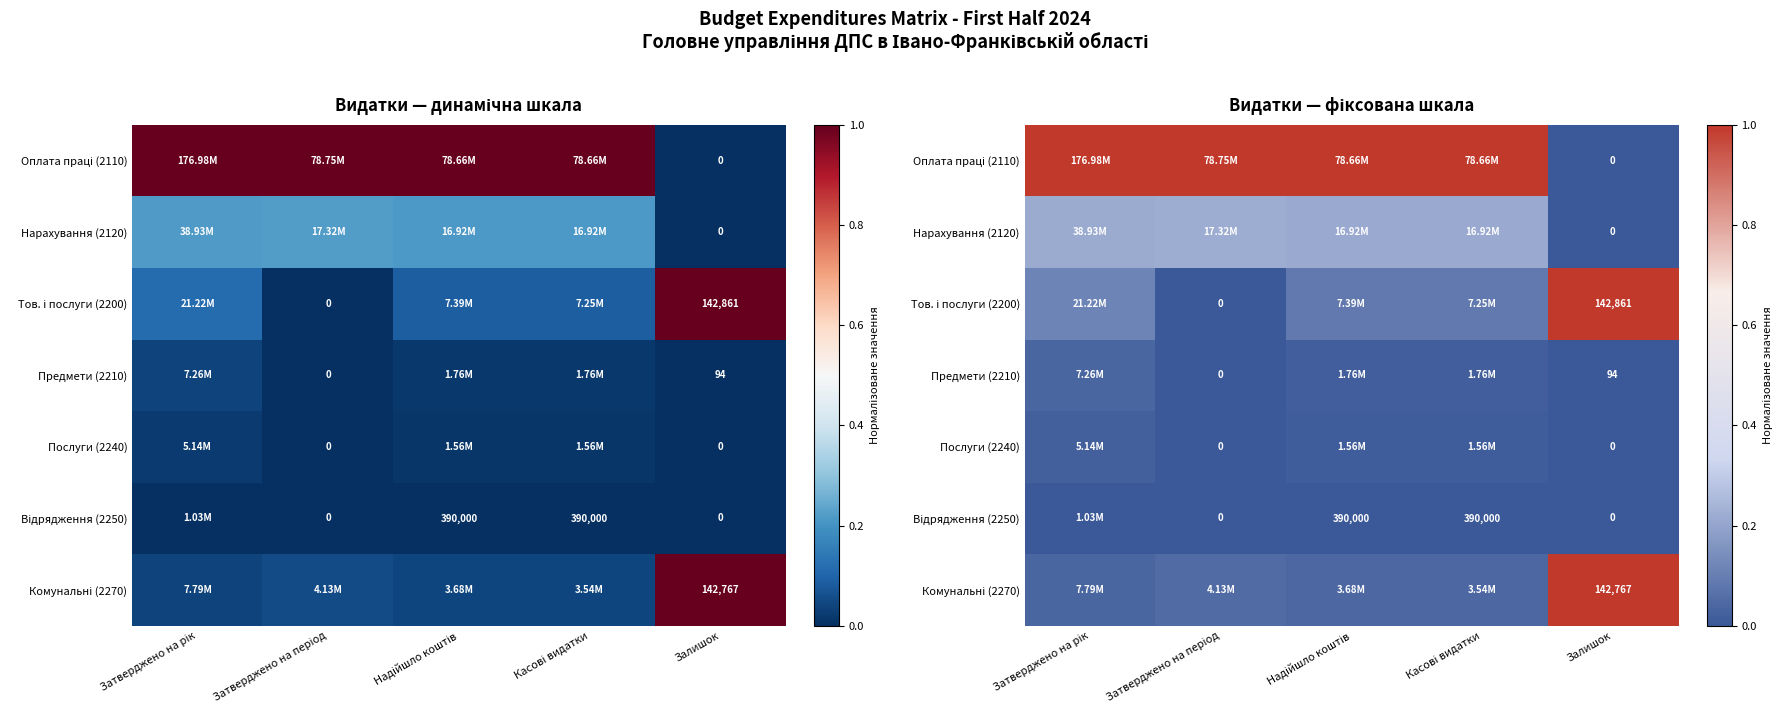

Is it true that Послуги (2240) equals 0.0 at Залишок?

False